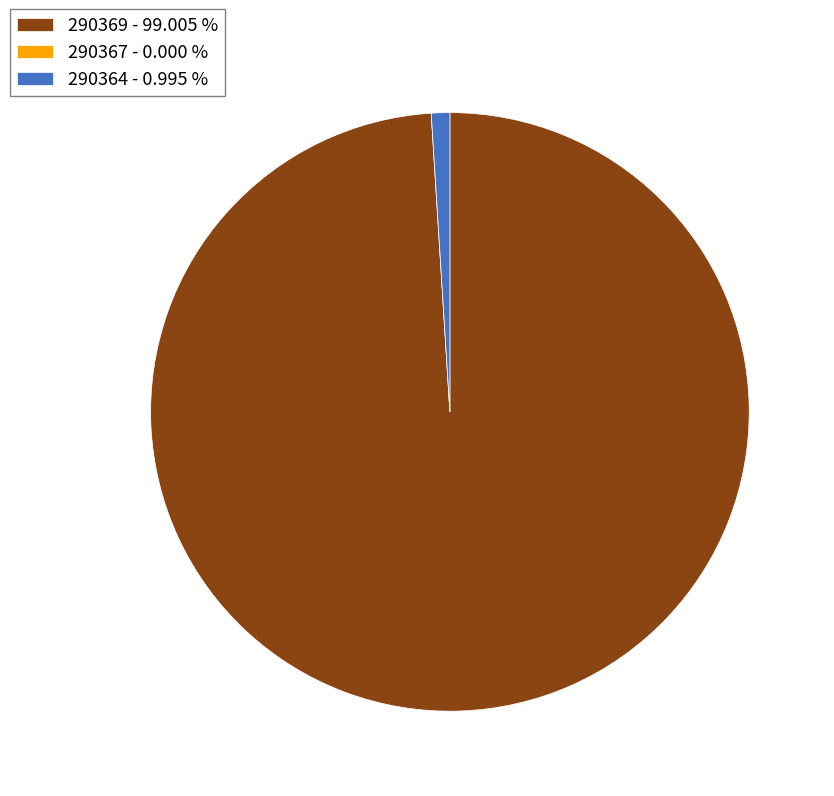

The 290364 slice represents 11% of the pie. True or false?

False